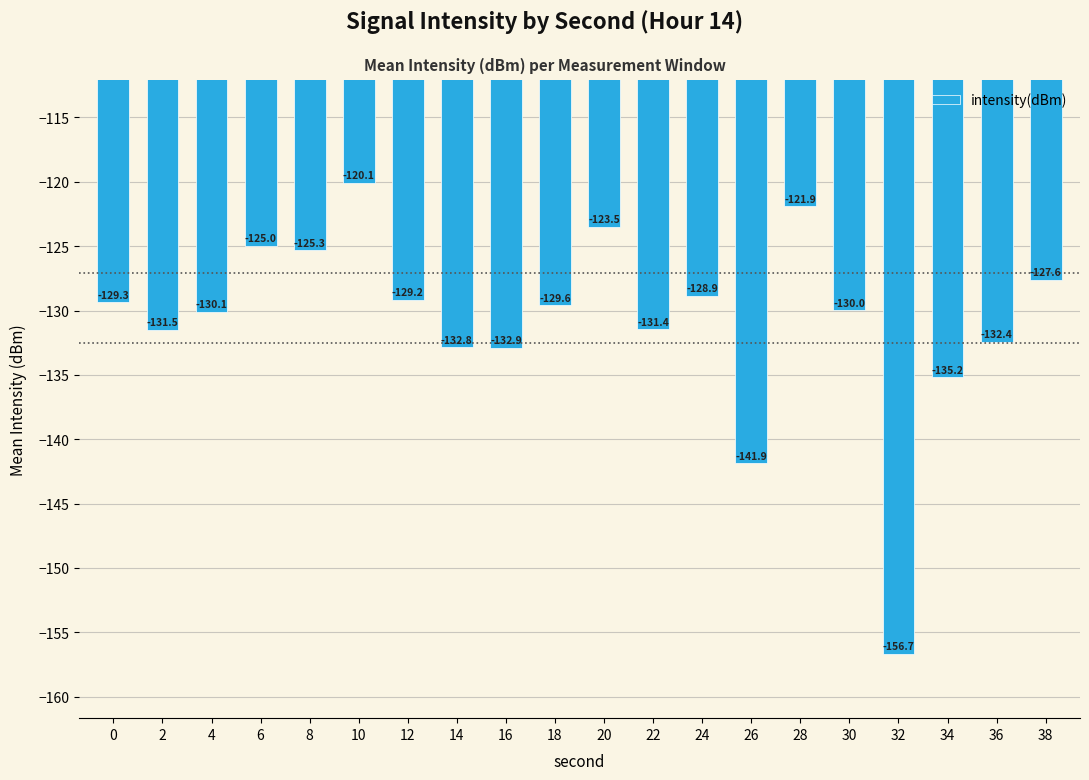

What is the sum of the values at 30 and 2?

-261.5